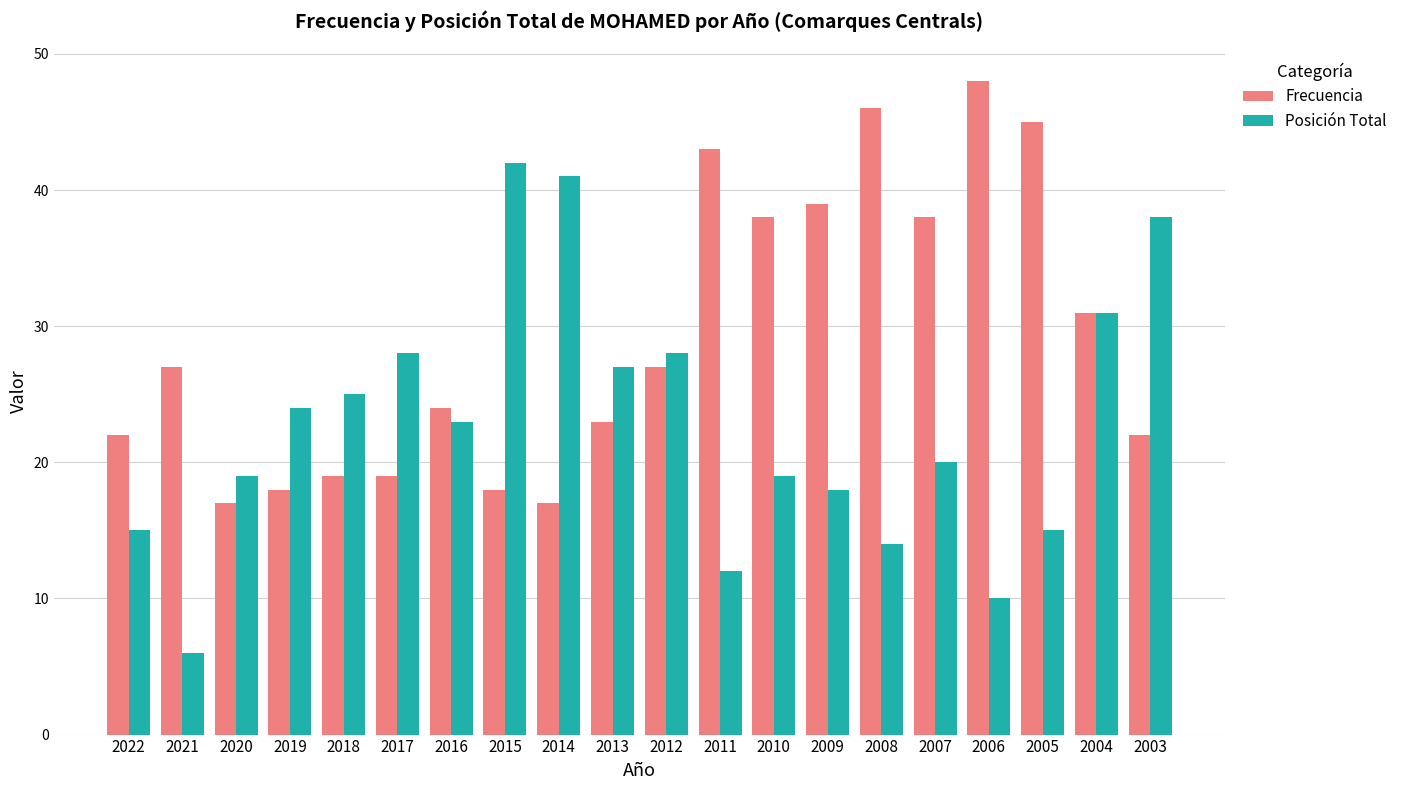

List the series in order of their peak value, lowest first.

Posición Total, Frecuencia